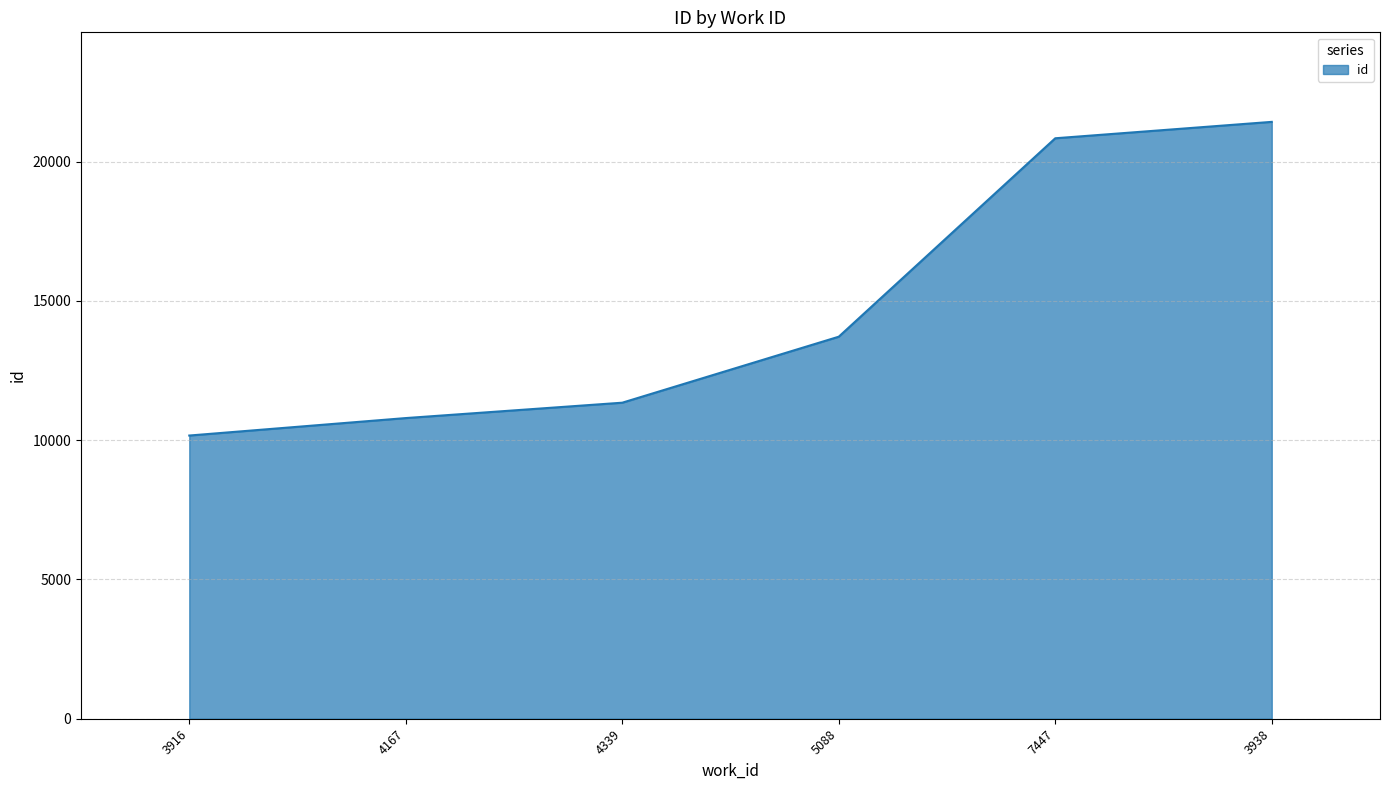

How many values are below 13715?

3